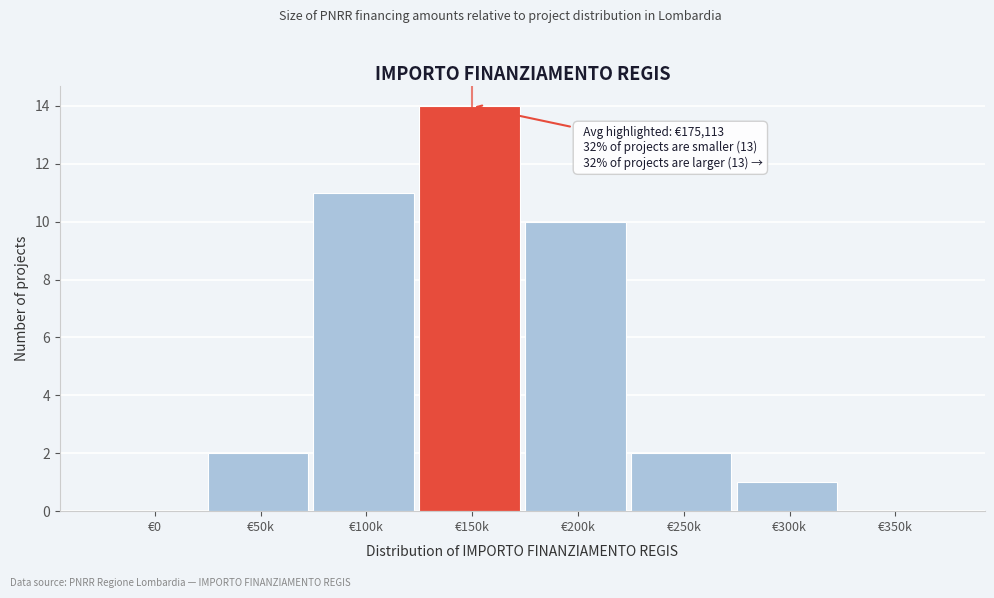

Reading right to left, what are all the values shown in this chart?

€350k=0	€300k=1	€250k=2	€200k=10	€150k=14	€100k=11	€50k=2	€0=0